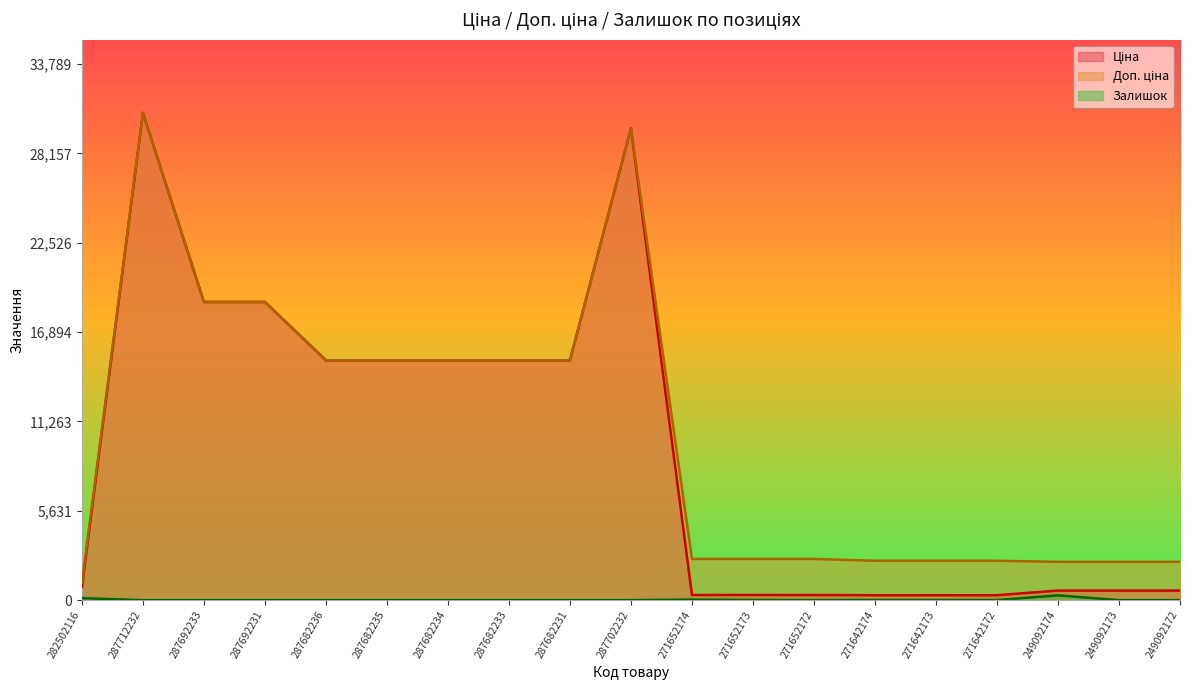

Reading left to right, list all the values displayed in this chart.

Ціна: 282502116=818.5	287712232=30717.1	287692233=18796.8	287692231=18796.8	287682236=15120.0	287682235=15120.0	287682234=15120.0	287682233=15120.0	287682231=15120.0	287702232=29747.2	271652174=324.8	271652173=324.8	271652172=324.8	271642174=310.3	271642173=310.3	271642172=310.3	249092174=603.7	249092173=603.7	249092172=603.7
Доп. ціна: 282502116=1109.2	287712232=30717.1	287692233=18796.8	287692231=18796.8	287682236=15120.0	287682235=15120.0	287682234=15120.0	287682233=15120.0	287682231=15120.0	287702232=29747.2	271652174=2598.3	271652173=2598.3	271652172=2598.3	271642174=2482.4	271642173=2482.4	271642172=2482.4	249092174=2414.8	249092173=2414.8	249092172=2414.8
Залишок: 282502116=125.0	287712232=0.0	287692233=0.0	287692231=0.0	287682236=0.0	287682235=0.0	287682234=0.0	287682233=0.0	287682231=0.0	287702232=0.0	271652174=34.0	271652173=12.0	271652172=4.0	271642174=10.0	271642173=7.0	271642172=4.0	249092174=302.0	249092173=0.0	249092172=0.0